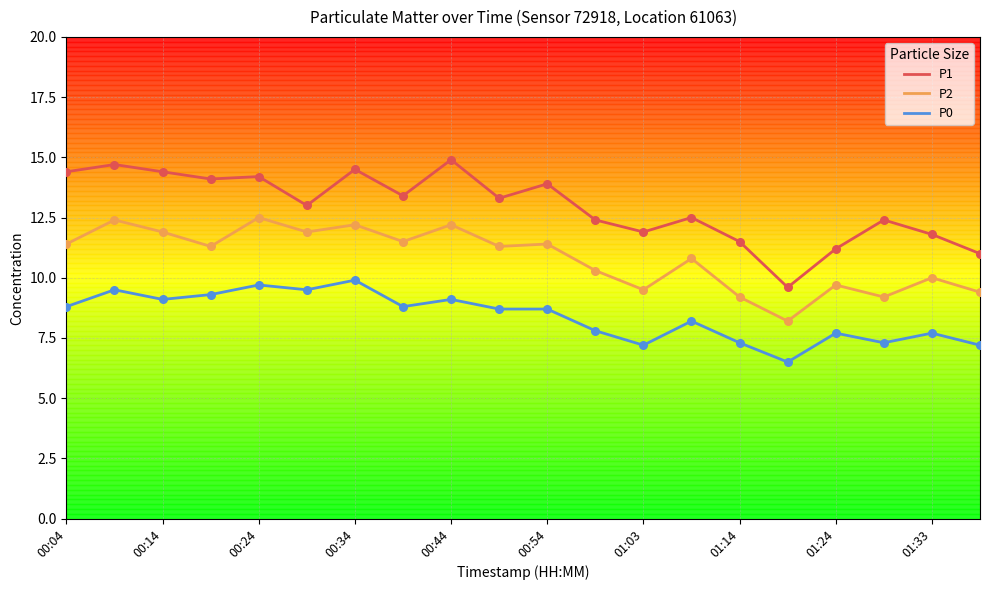

Which series has the largest total across all categories?

P1